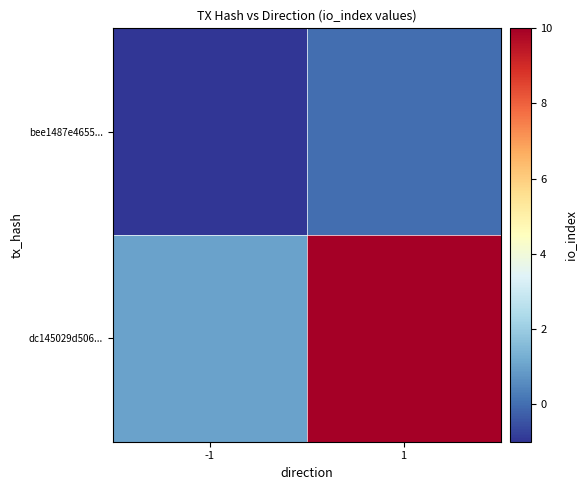

Between -1 and 1, which is larger?

1